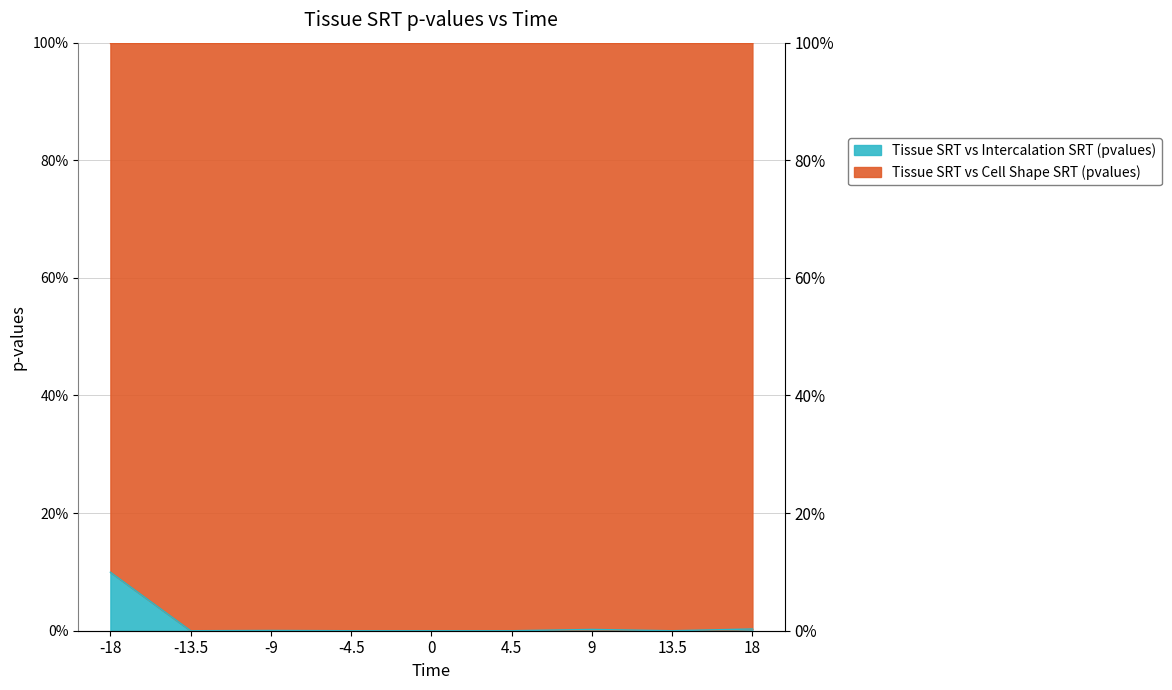

True or false: the data shows 0.0 at 18.

False